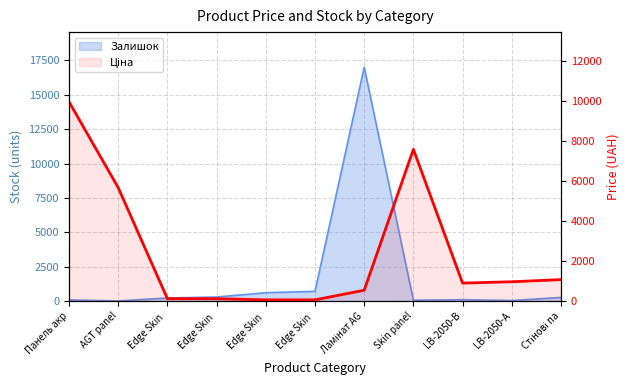

How many interior local peaks (higher than both neighbors) does the data have?

1